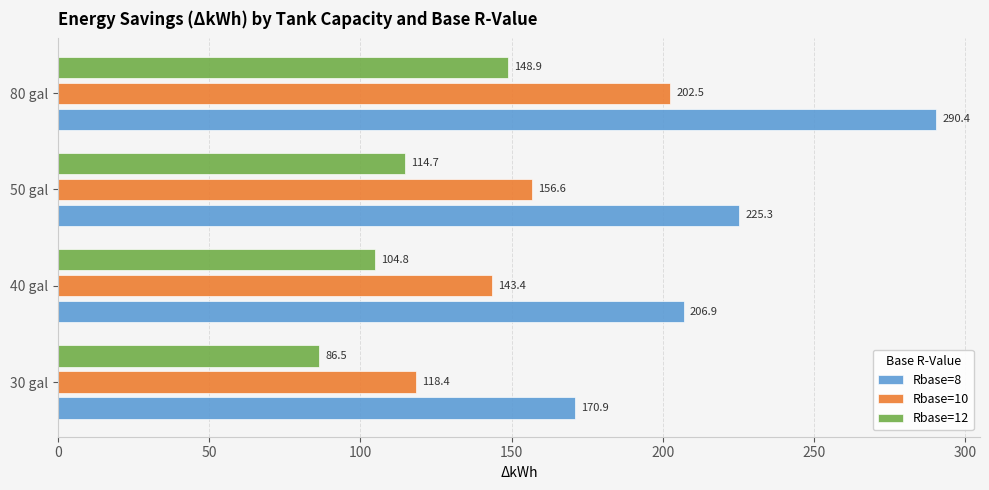

What is the sum of all Rbase=12 values?

454.8